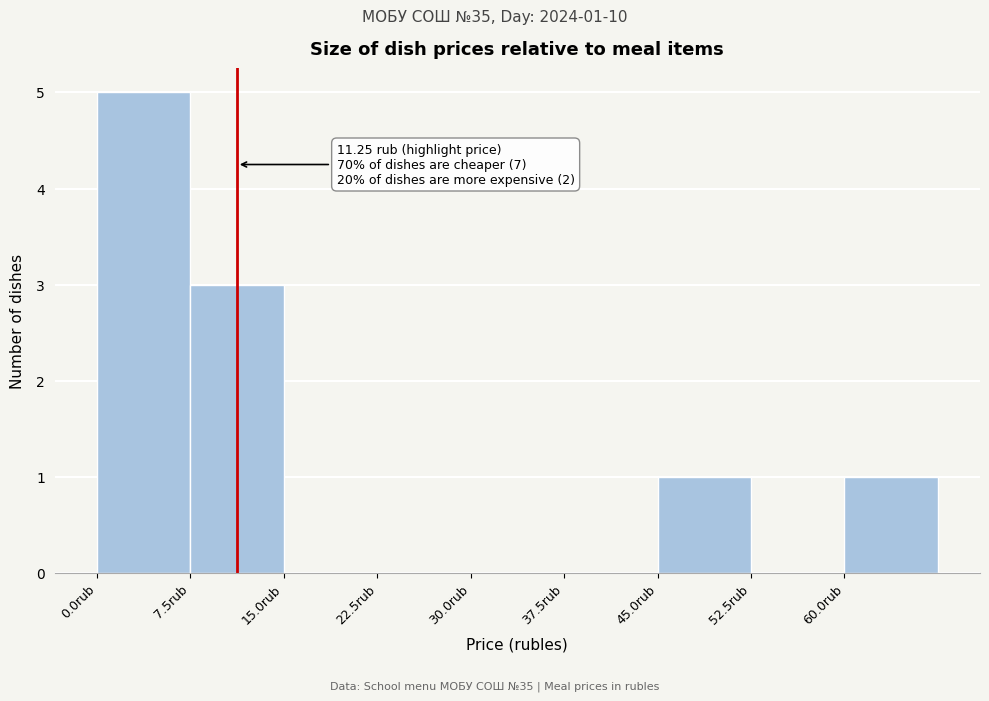

Over which range of the x-axis is the bar tallest?

0.0 to 7.5